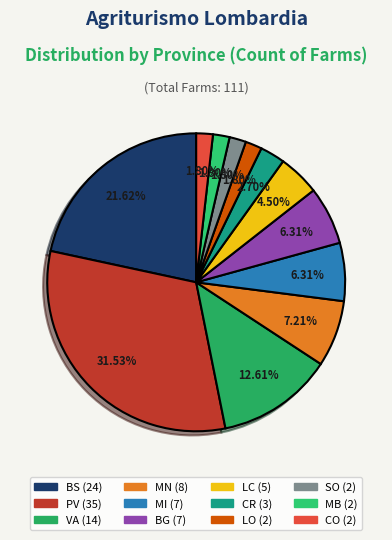

Is CO the majority of the pie?

No